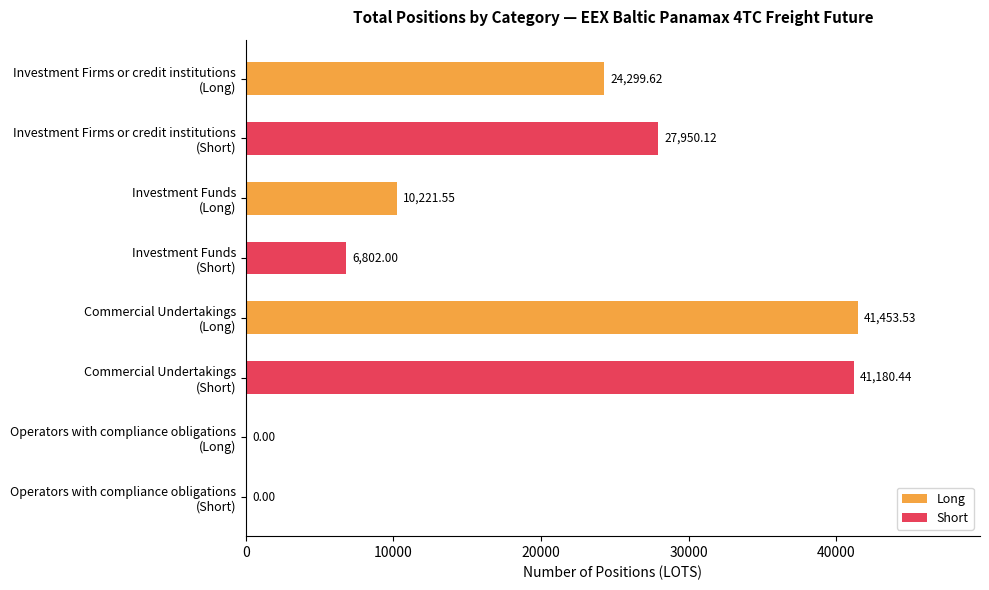

Which series has the largest total across all categories?

Long